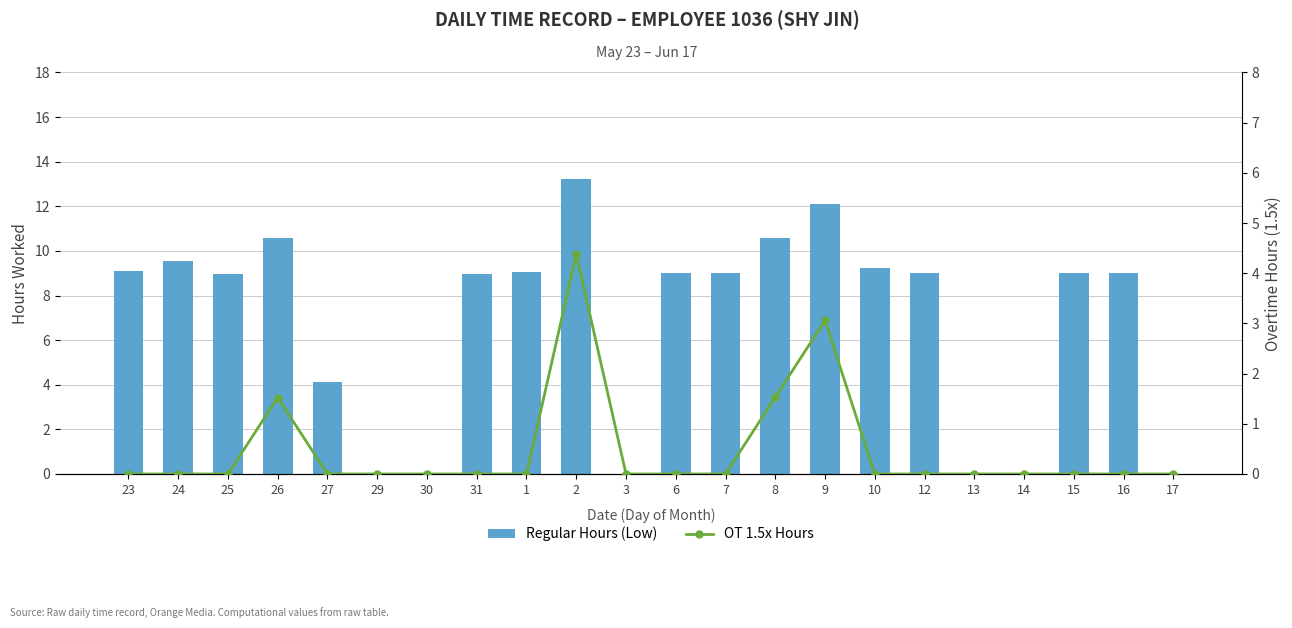

Does the chart contain any negative values?

No